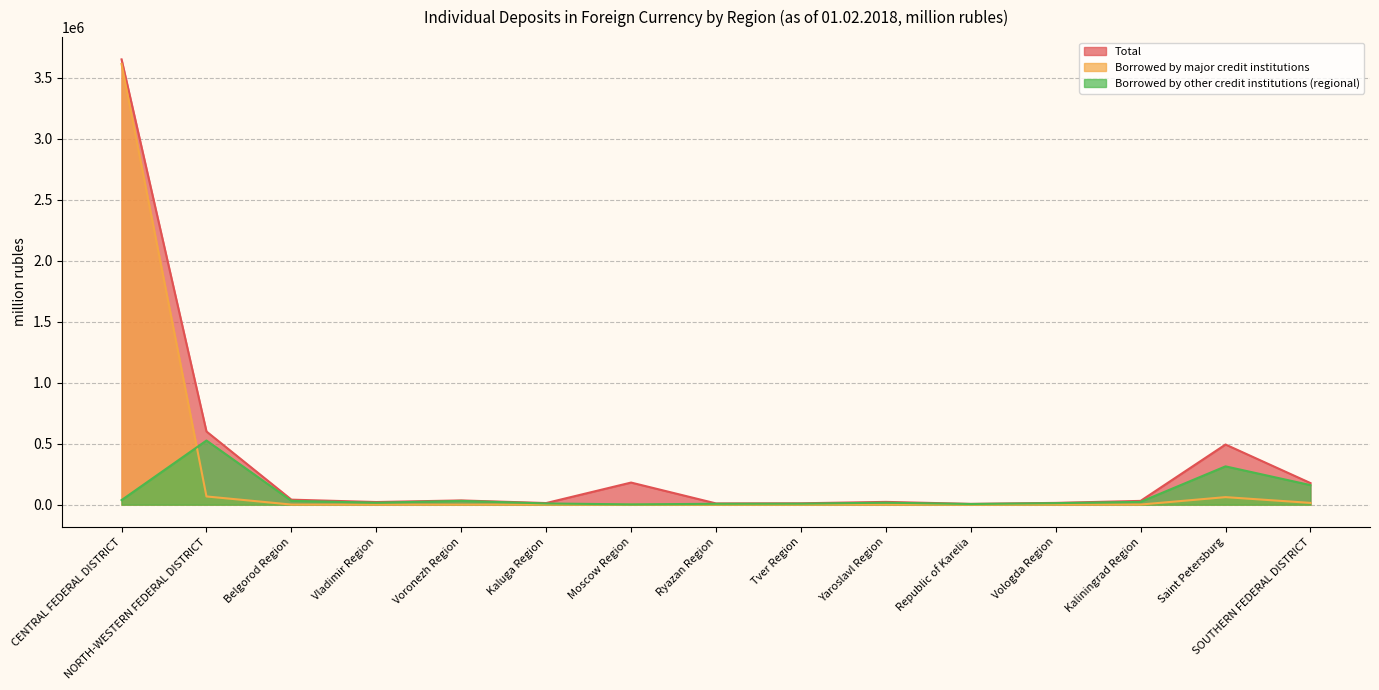

What are all the series names shown in the legend?

Total, Borrowed by major credit institutions, Borrowed by other credit institutions (regional)